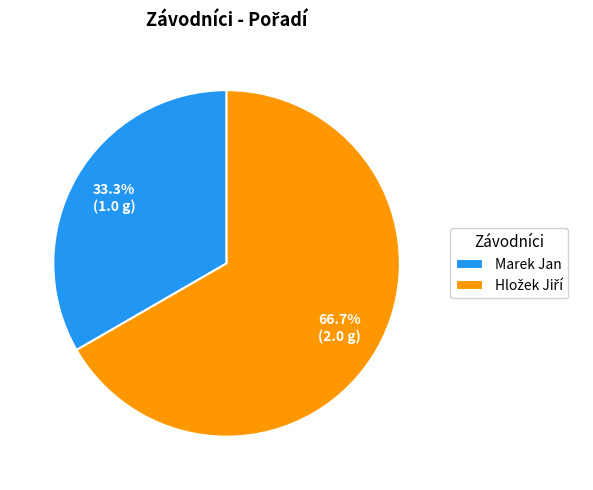

Is there a majority slice in this chart?

Yes